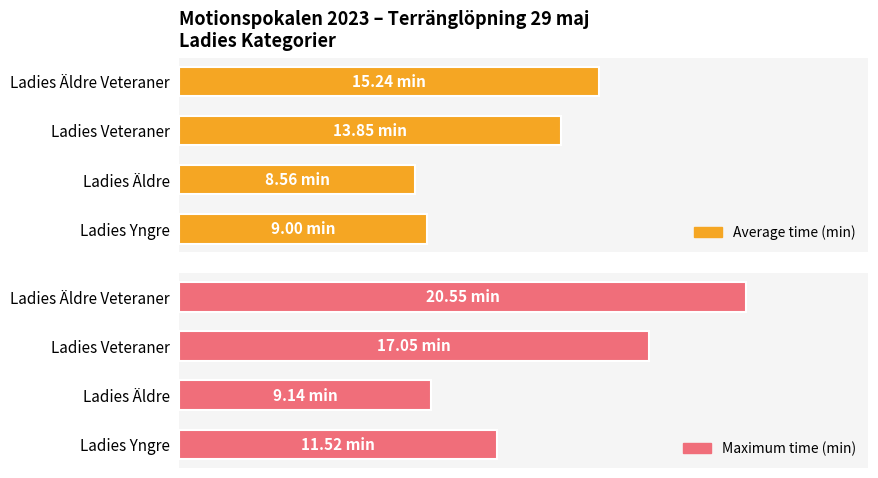

Rank the series by their average value, from lowest to highest.

Average time (min), Maximum time (min)